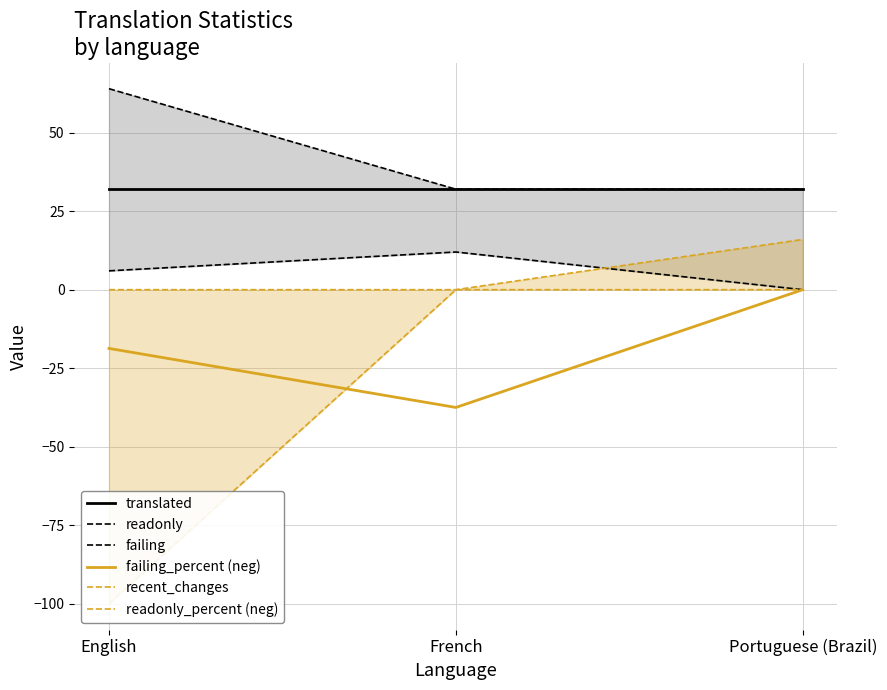

Count the number of categories in the chart.

3